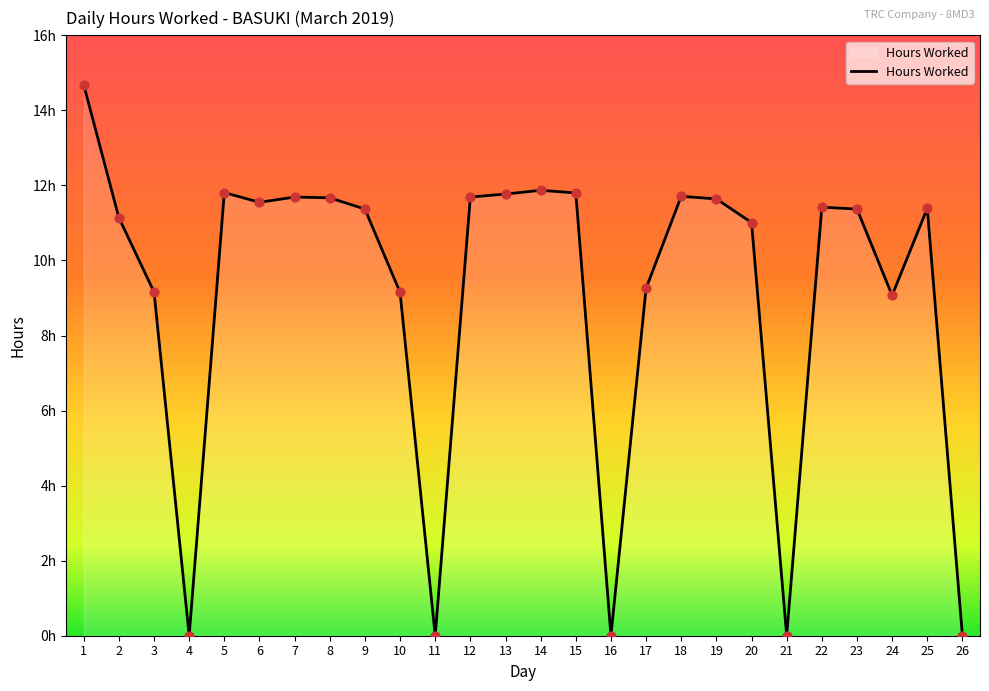

Does the chart have visible grid lines?

No